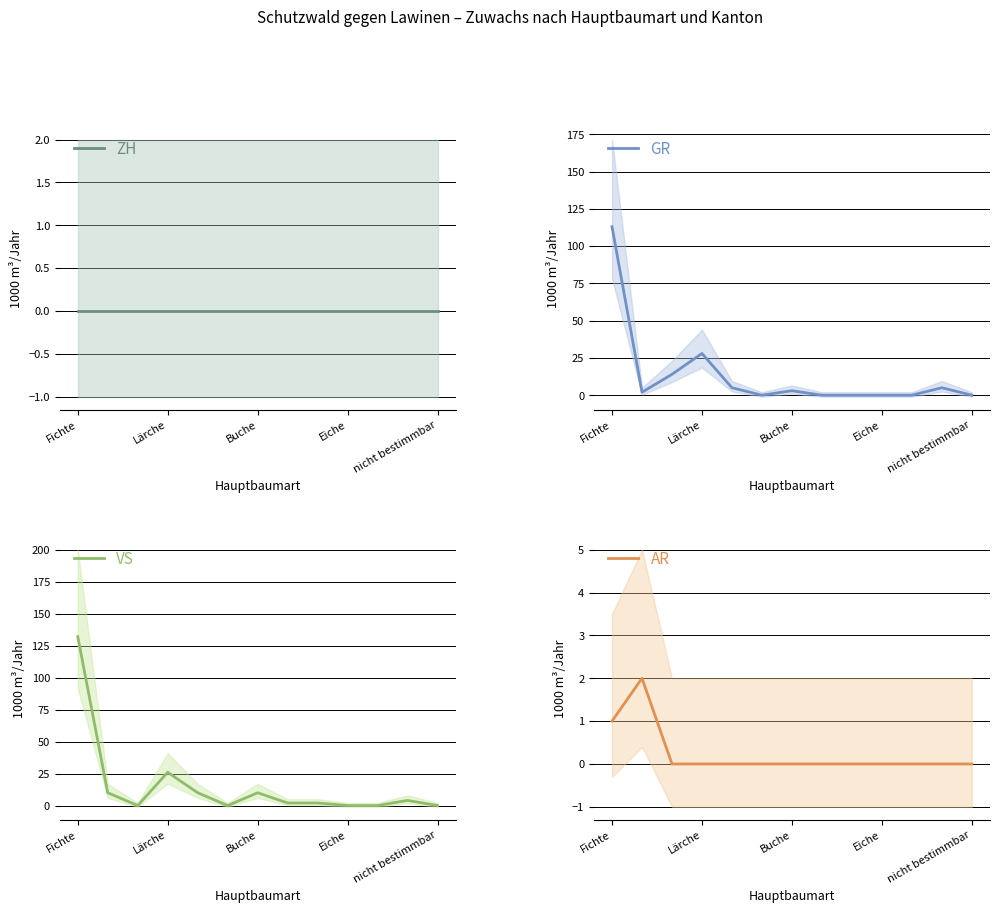

What is the highest value of the GR series?

113